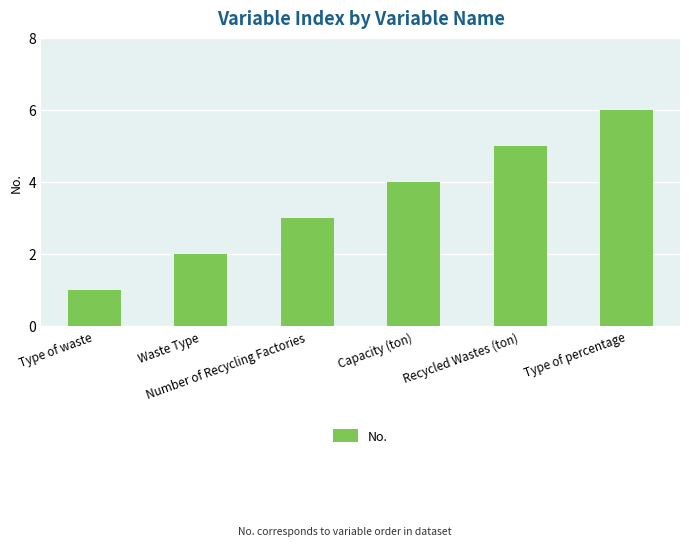

True or false: the data shows 2 at Capacity (ton).

False